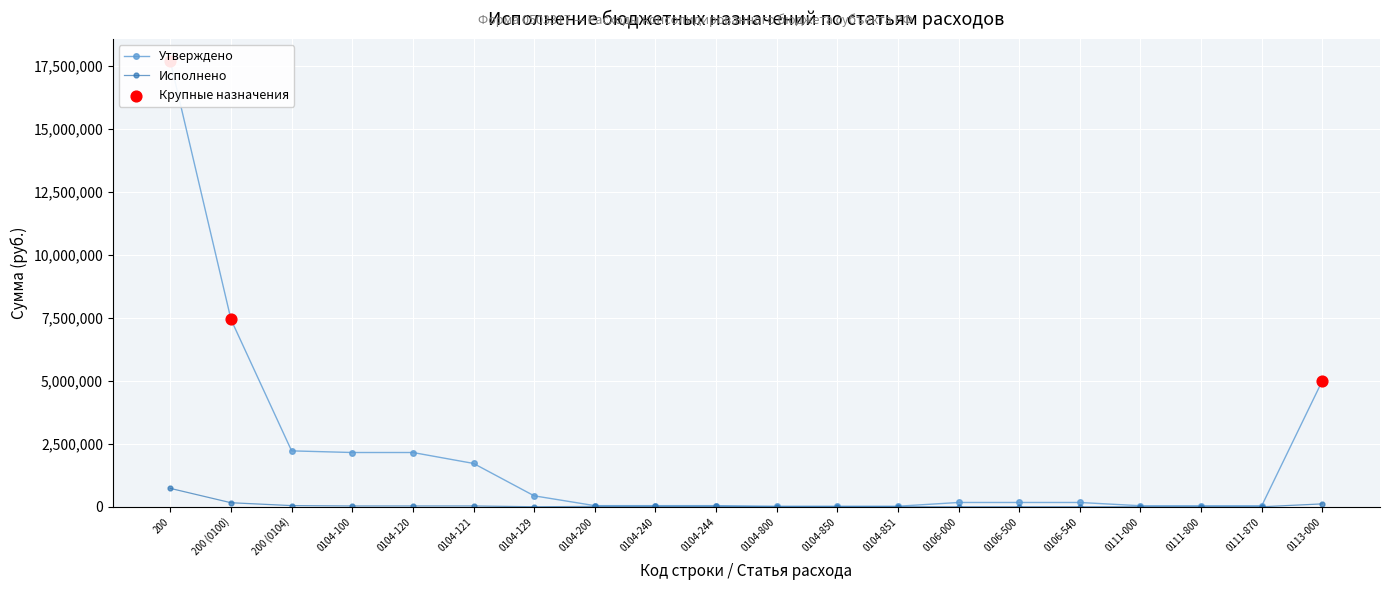

At which category is the sum across all series the highest?

200